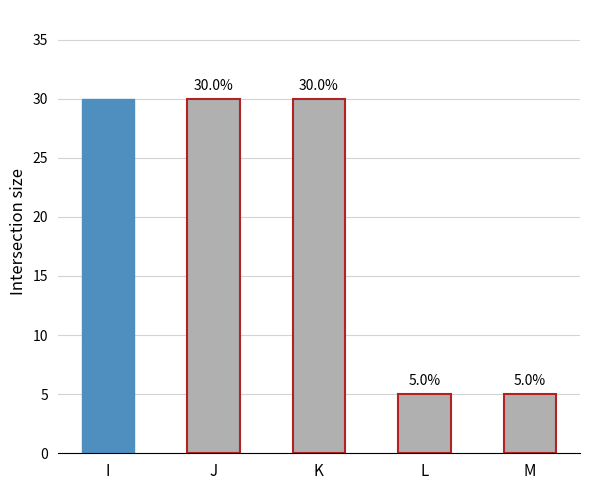

What is the difference between the maximum and minimum values?

25